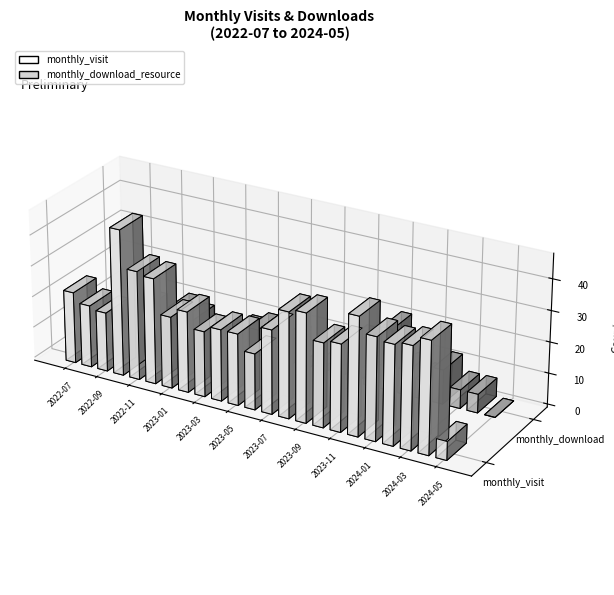

How many data points in monthly_visit are above 27?

11